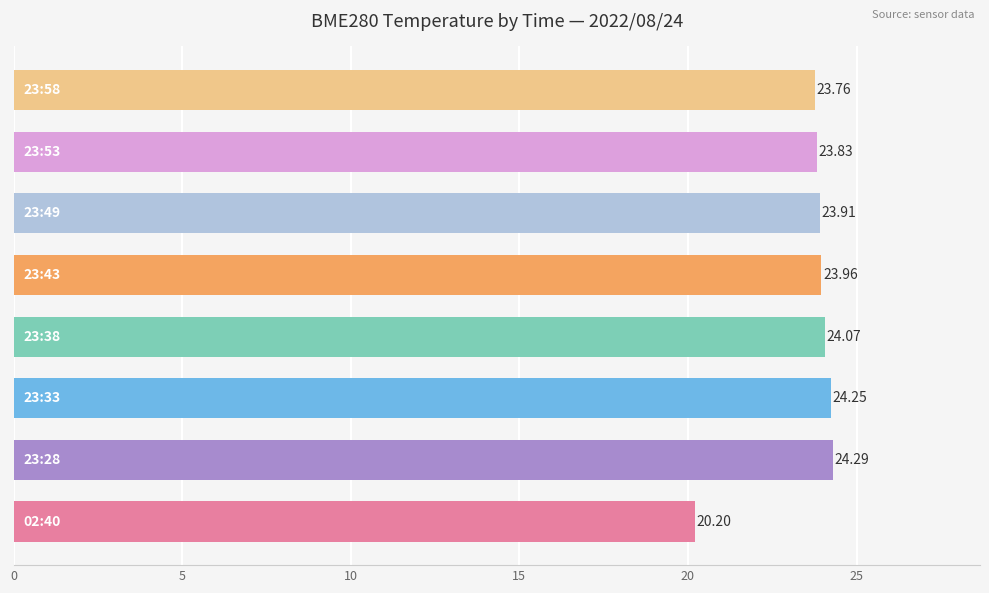

How many bars are there in total?

8